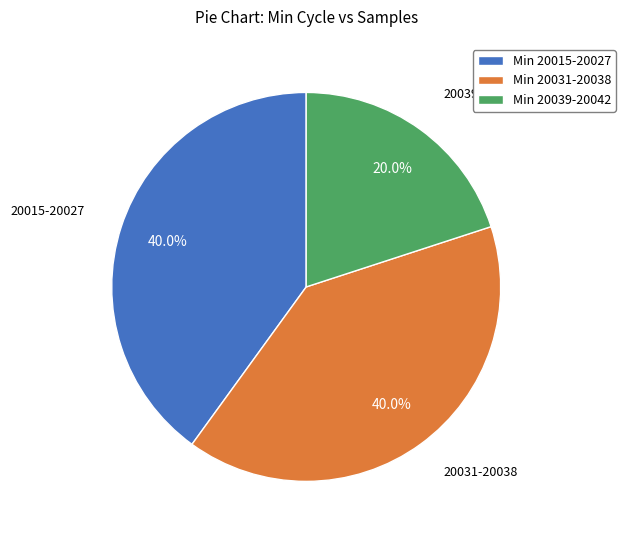

Combined, what portion of the pie is Min 20039-20042 and Min 20015-20027?

60.0%